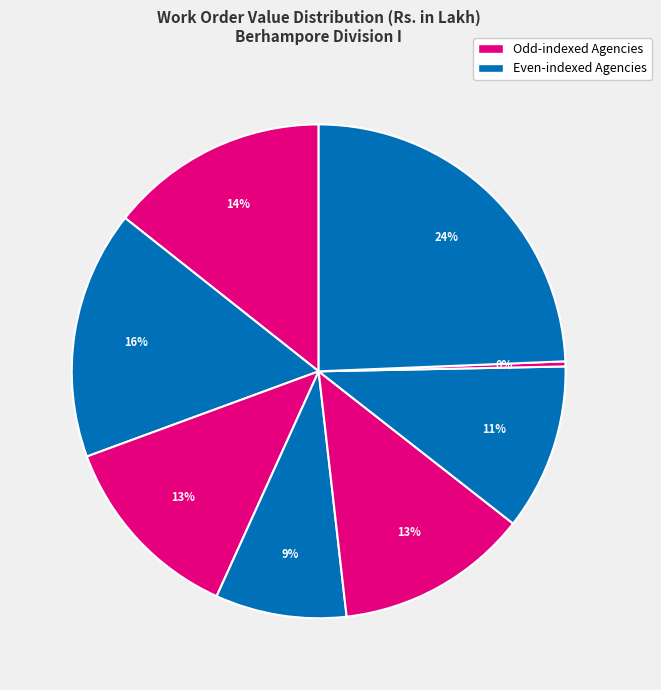

How many slices are in this pie chart?

8